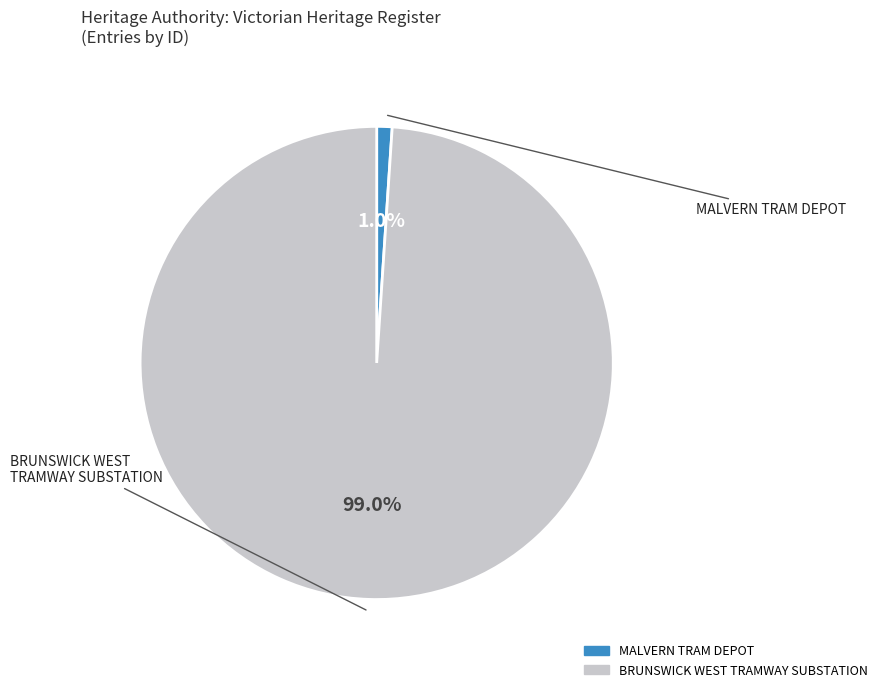

Does BRUNSWICK WEST TRAMWAY SUBSTATION account for over 50% of the chart?

Yes